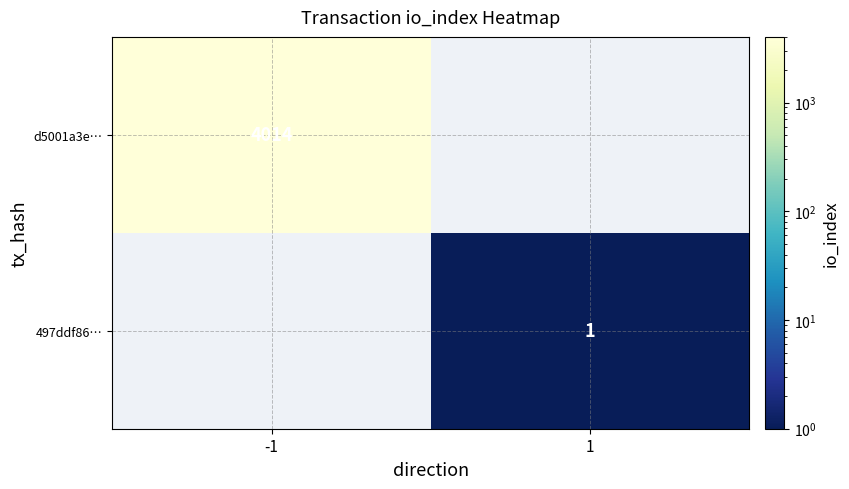

Is it true that d5001a3e… equals 4014 at -1?

True